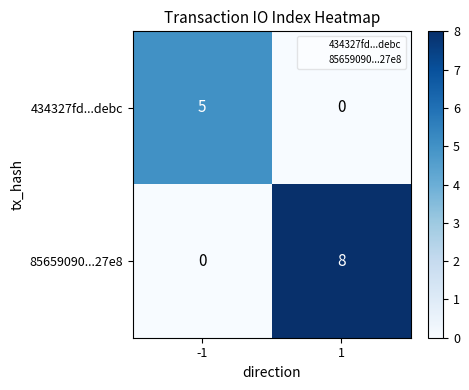

The value of 85659090...27e8 at 1 is 8. True or false?

True